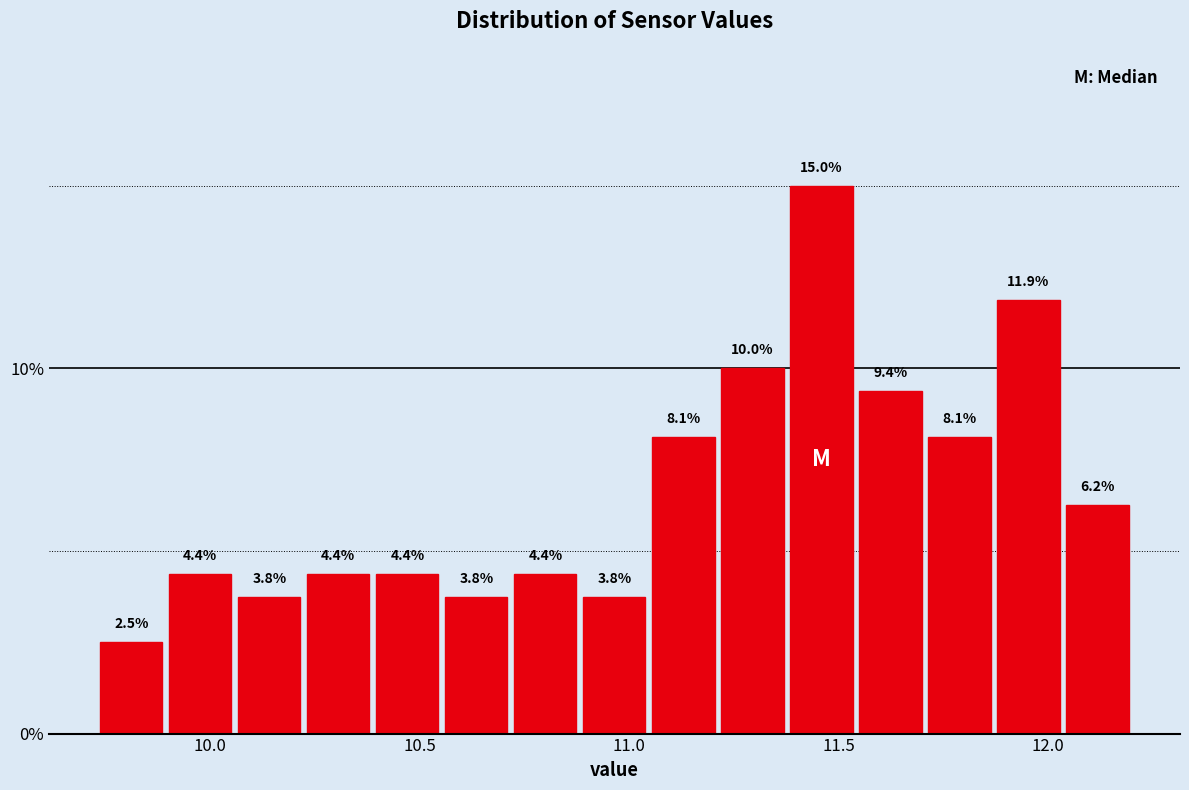

Around what value on the x-axis is the tallest bar? Give the approximate position of its centre, as read against the axis.

11.45